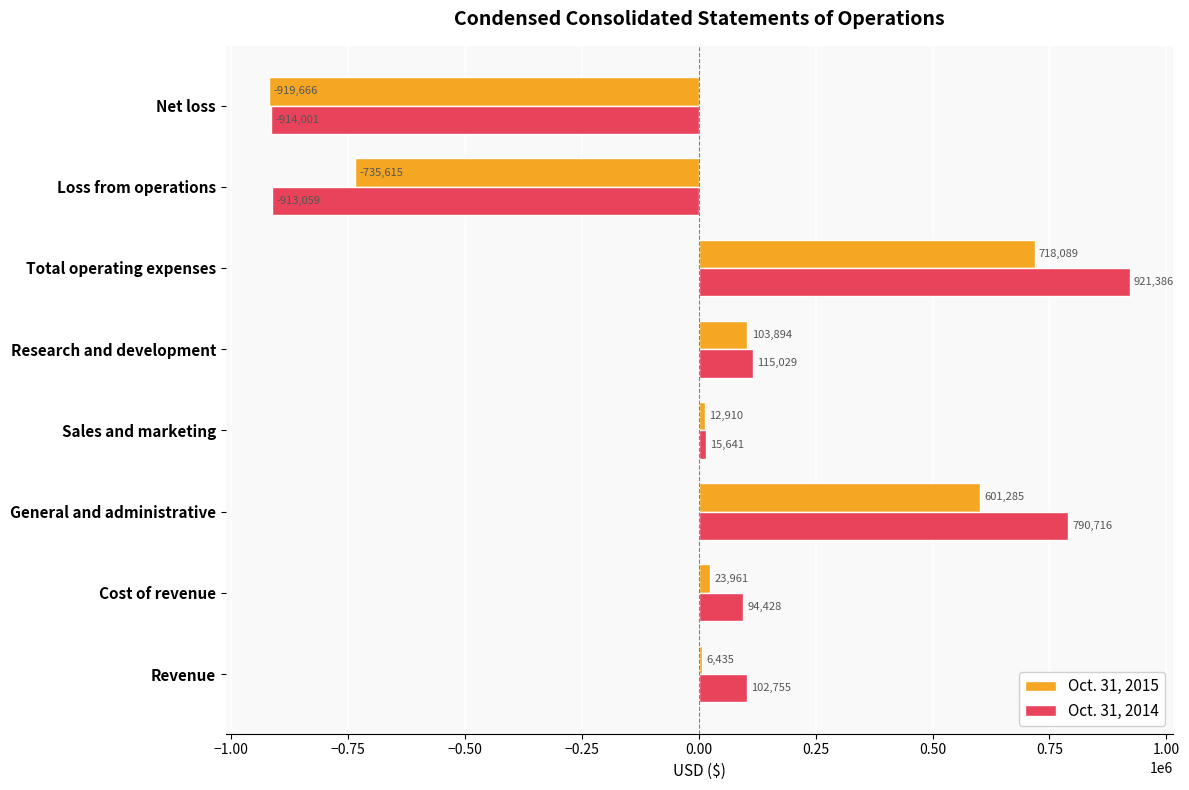

At which label is Oct. 31, 2015 closest to -100788?

Revenue